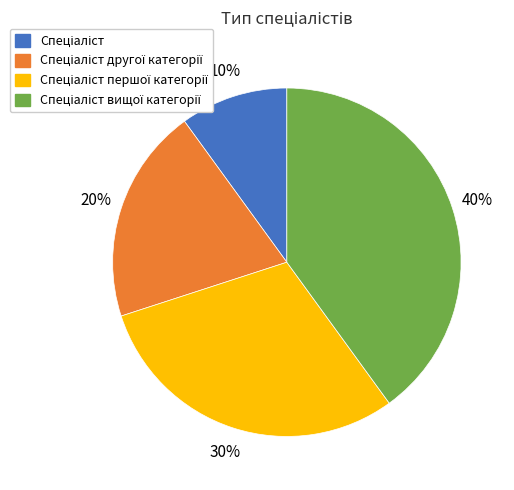

Is there a majority slice in this chart?

No